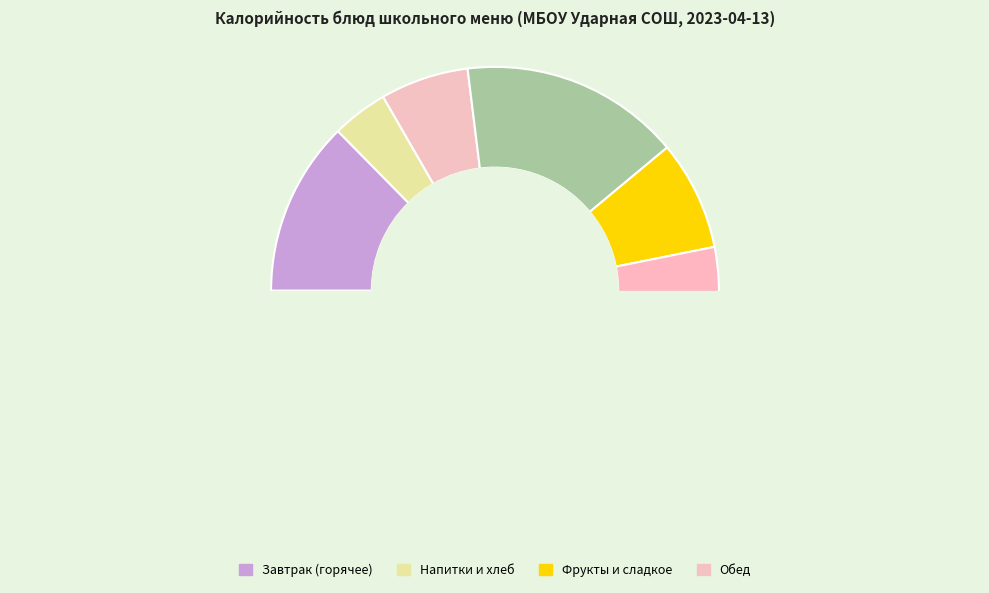

Does Хлеб пшеничный (завтрак) account for over 50% of the chart?

No